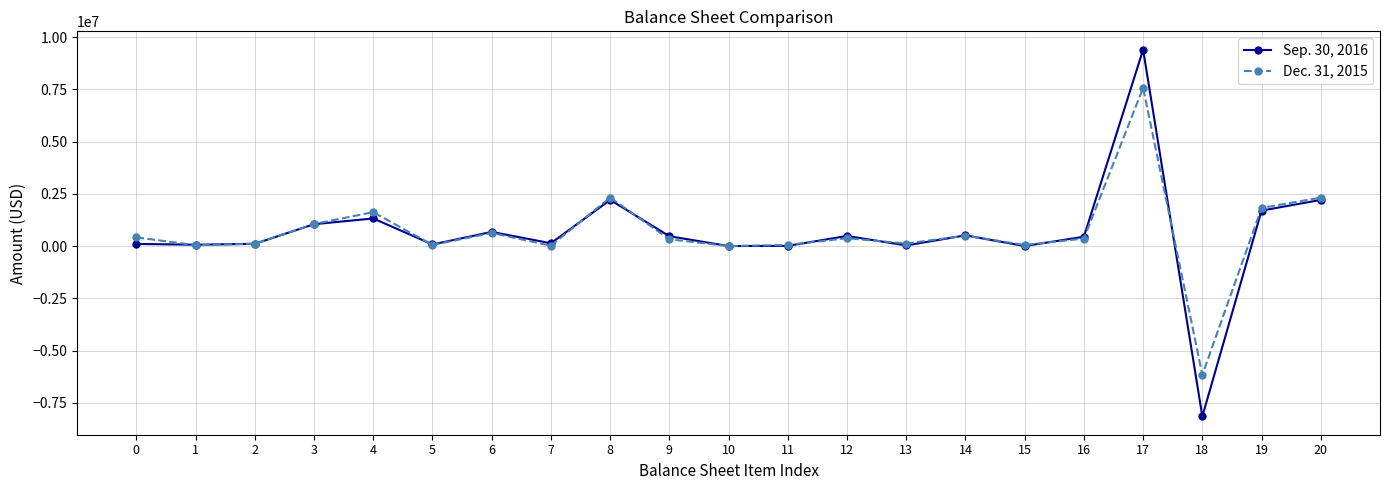

Does the chart have visible grid lines?

Yes